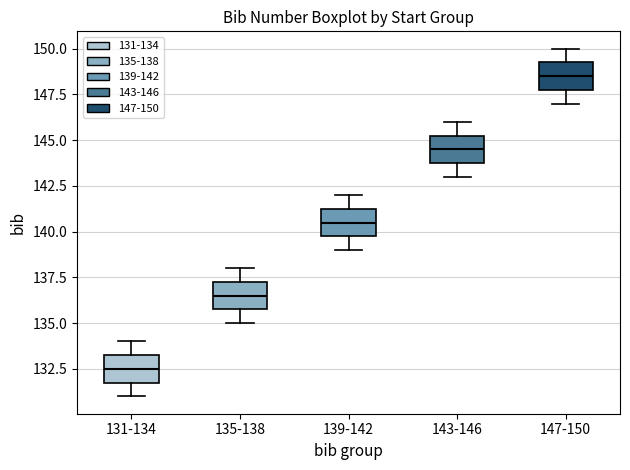

Reading left to right, read every box against the y-axis: the position of its median line, the range the box covers, and the ends of its whiskers. The values are not printed on the chart, so give them approximately, as read against the axis.

131-134: median 132.5, box 132.0 to 133.5, whiskers 131.0 to 134.0
135-138: median 136.5, box 136.0 to 137.5, whiskers 135.0 to 138.0
139-142: median 140.5, box 140.0 to 141.5, whiskers 139.0 to 142.0
143-146: median 144.5, box 144.0 to 145.5, whiskers 143.0 to 146.0
147-150: median 148.5, box 148.0 to 149.5, whiskers 147.0 to 150.0